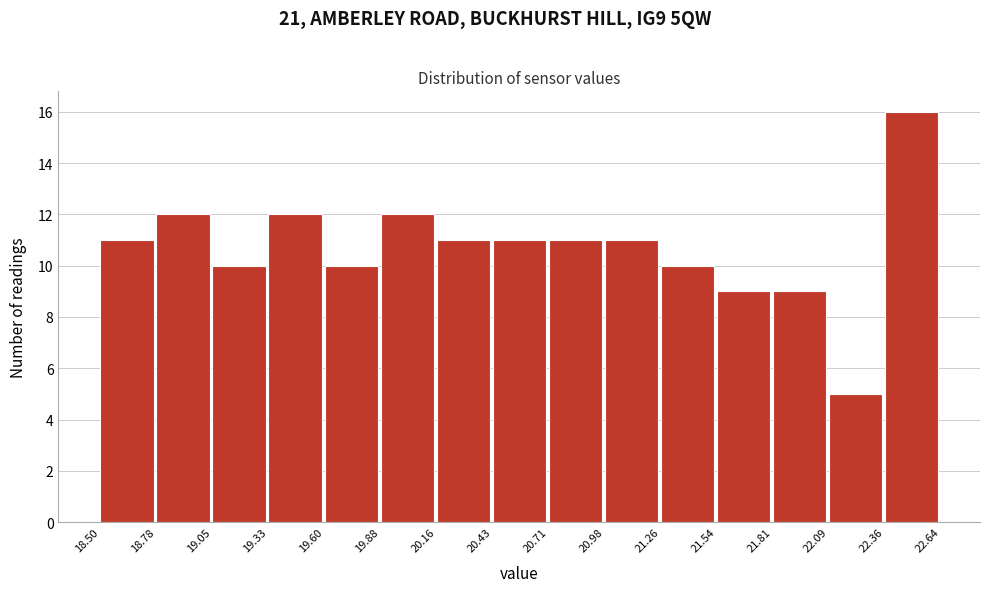

Over which range of the x-axis is the bar tallest?

22.36 to 22.64